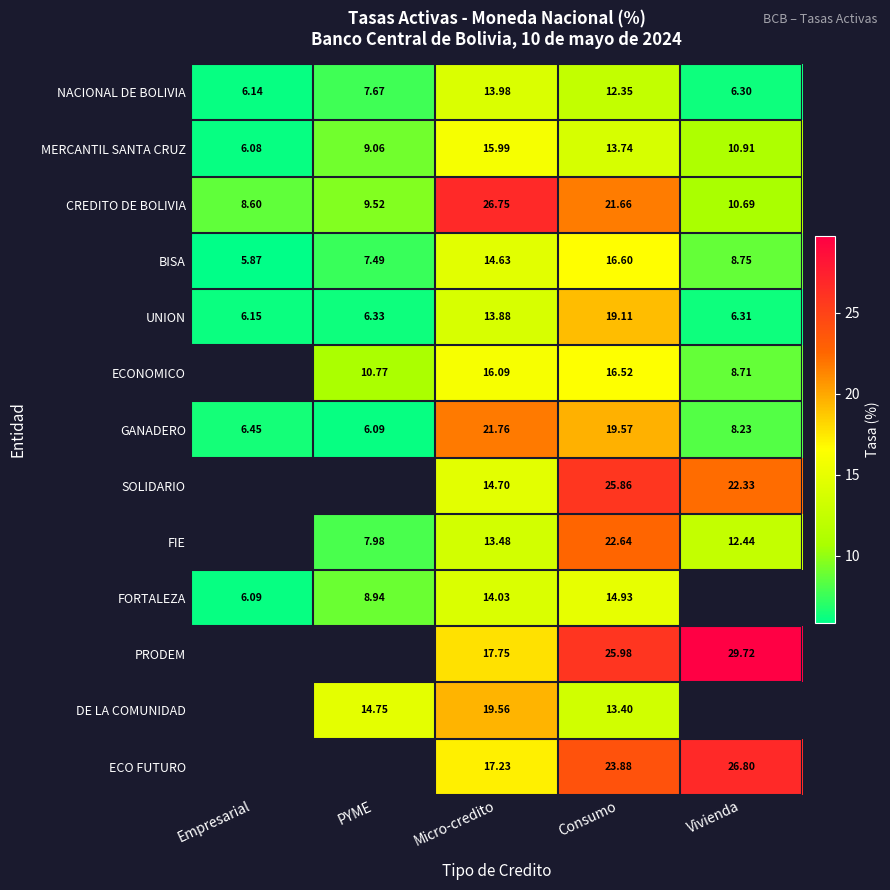

At which category does the chart reach its peak across all series?

Vivienda